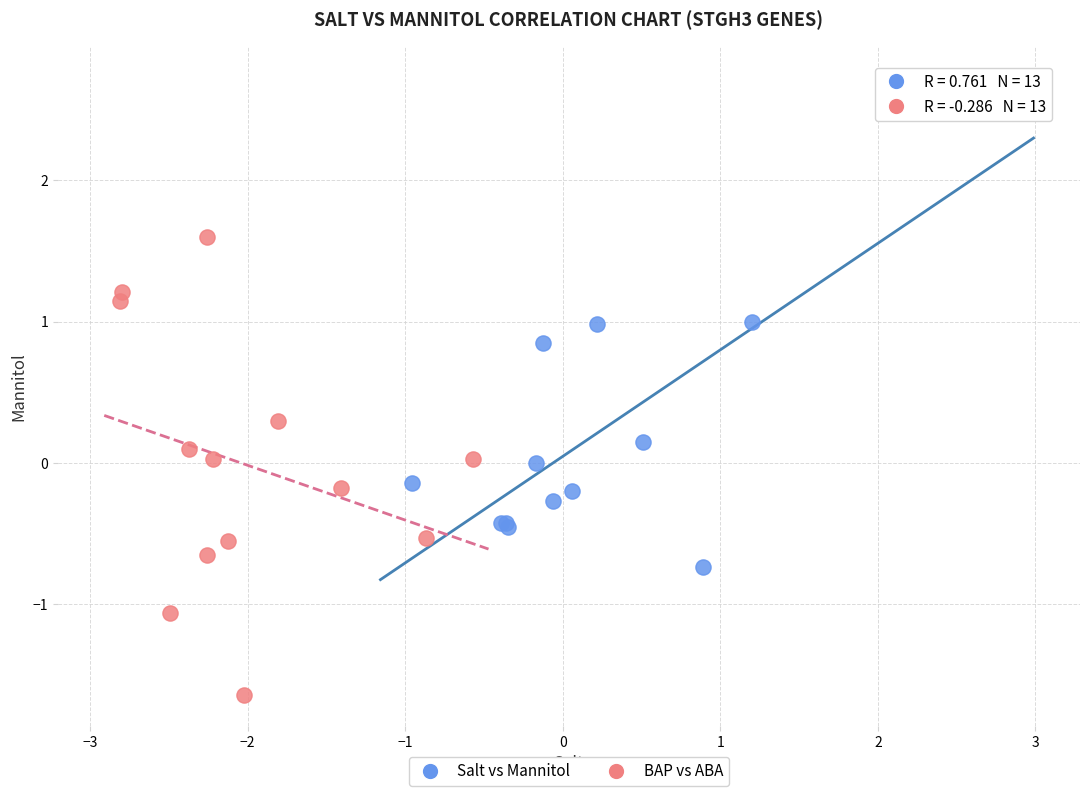

Which series contains the highest Y value?

Salt vs Mannitol